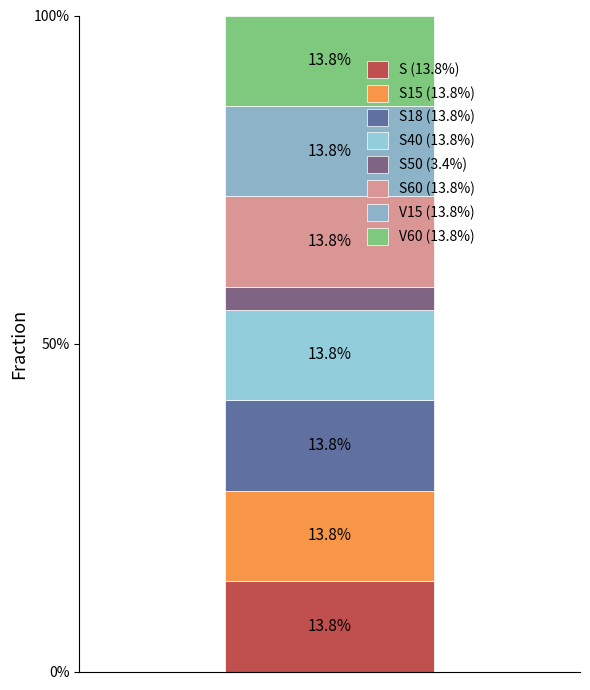

Are the bars grouped side by side (vs. stacked)?

No